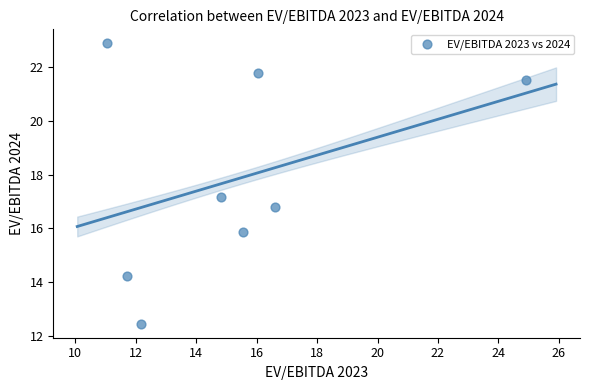

What is the range of X values (max minus min)?

13.8